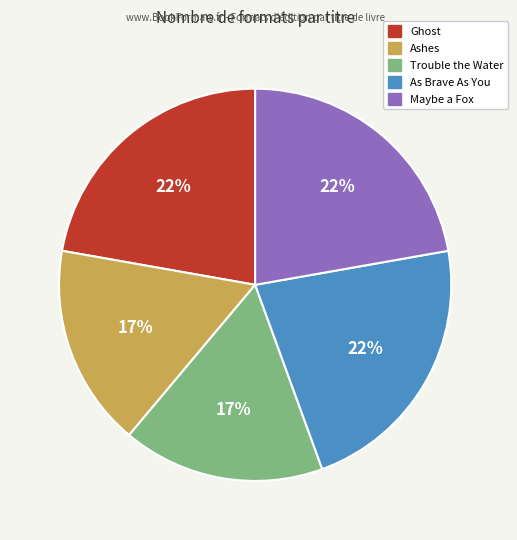

The As Brave As You slice represents 22% of the pie. True or false?

True